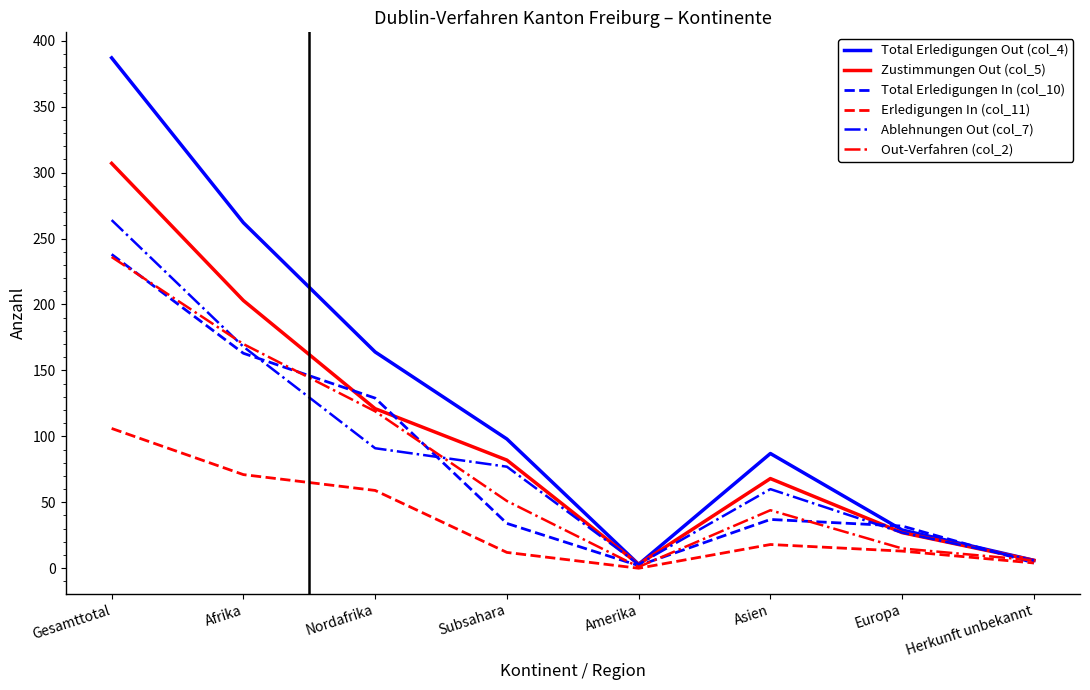

The value of Out-Verfahren (col_2) at Subsahara is 83. True or false?

False